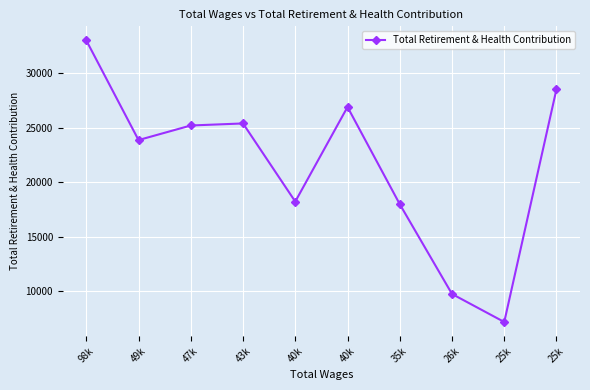

Rank the categories by value from lowest to highest.

25k, 26k, 35k, 40k, 49k, 47k, 43k, 40k, 25k, 98k